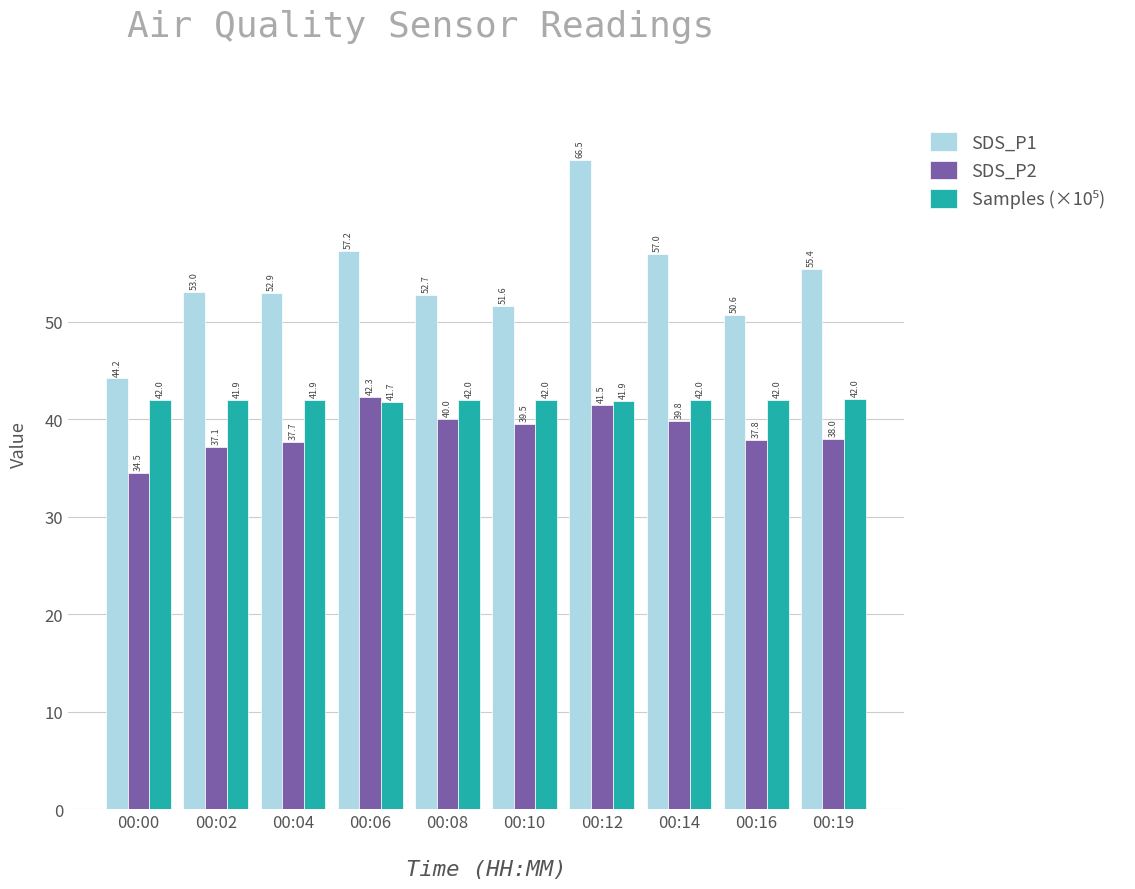

Is it true that SDS_P2 equals 37.7 at 00:04?

True